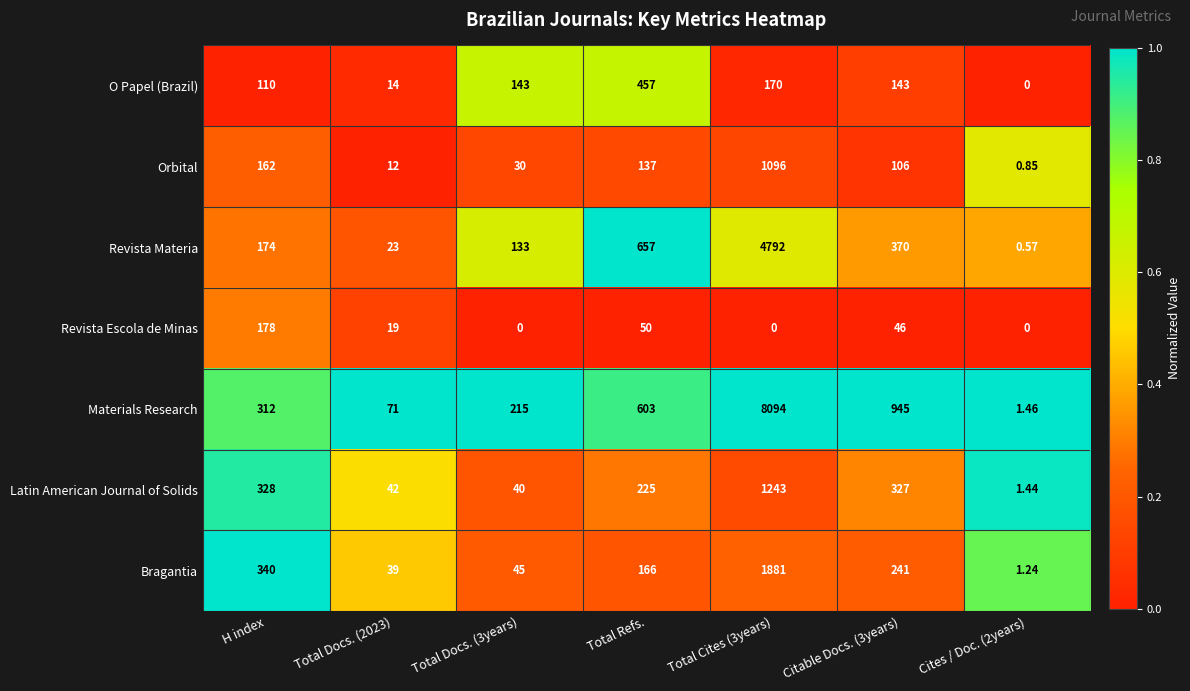

At Total Docs. (2023), list the series in order from smallest to largest.

Orbital, O Papel (Brazil), Revista Escola de Minas, Revista Materia, Bragantia, Latin American Journal of Solids, Materials Research